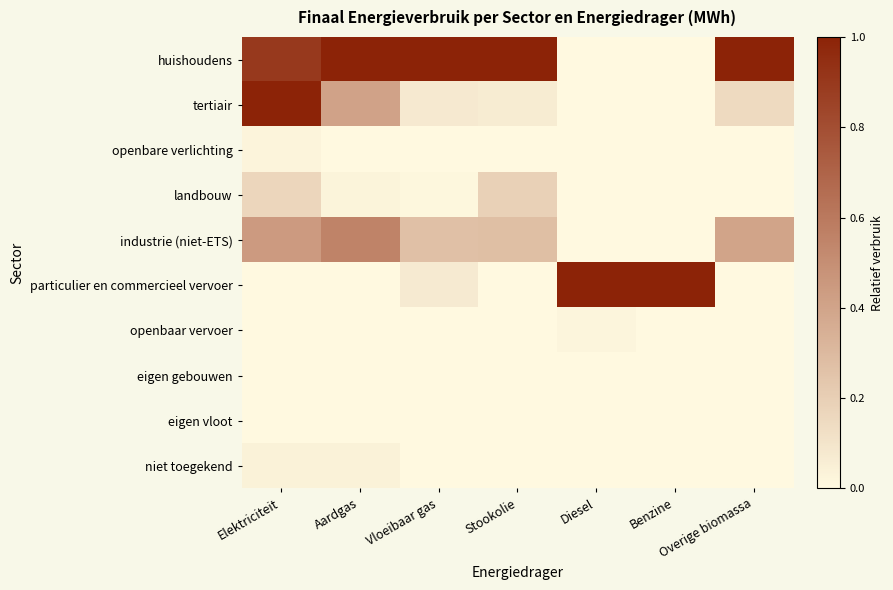

Reading left to right, what are all the values shown in this chart?

huishoudens: Elektriciteit=0.9	Aardgas=1.0	Vloeibaar gas=1.0	Stookolie=1.0	Diesel=0.0	Benzine=0.0	Overige biomassa=1.0
tertiair: Elektriciteit=1.0	Aardgas=0.4	Vloeibaar gas=0.1	Stookolie=0.1	Diesel=0.0	Benzine=0.0	Overige biomassa=0.1
openbare verlichting: Elektriciteit=0.0	Aardgas=0.0	Vloeibaar gas=0.0	Stookolie=0.0	Diesel=0.0	Benzine=0.0	Overige biomassa=0.0
landbouw: Elektriciteit=0.2	Aardgas=0.0	Vloeibaar gas=0.0	Stookolie=0.2	Diesel=0.0	Benzine=0.0	Overige biomassa=0.0
industrie (niet-ETS): Elektriciteit=0.4	Aardgas=0.6	Vloeibaar gas=0.3	Stookolie=0.3	Diesel=0.0	Benzine=0.0	Overige biomassa=0.4
particulier en commercieel vervoer: Elektriciteit=0.0	Aardgas=0.0	Vloeibaar gas=0.1	Stookolie=0.0	Diesel=1.0	Benzine=1.0	Overige biomassa=0.0
openbaar vervoer: Elektriciteit=0.0	Aardgas=0.0	Vloeibaar gas=0.0	Stookolie=0.0	Diesel=0.0	Benzine=0.0	Overige biomassa=0.0
eigen gebouwen: Elektriciteit=0.0	Aardgas=0.0	Vloeibaar gas=0.0	Stookolie=0.0	Diesel=0.0	Benzine=0.0	Overige biomassa=0.0
eigen vloot: Elektriciteit=0.0	Aardgas=0.0	Vloeibaar gas=0.0	Stookolie=0.0	Diesel=0.0	Benzine=0.0	Overige biomassa=0.0
niet toegekend: Elektriciteit=0.0	Aardgas=0.0	Vloeibaar gas=0.0	Stookolie=0.0	Diesel=0.0	Benzine=0.0	Overige biomassa=0.0